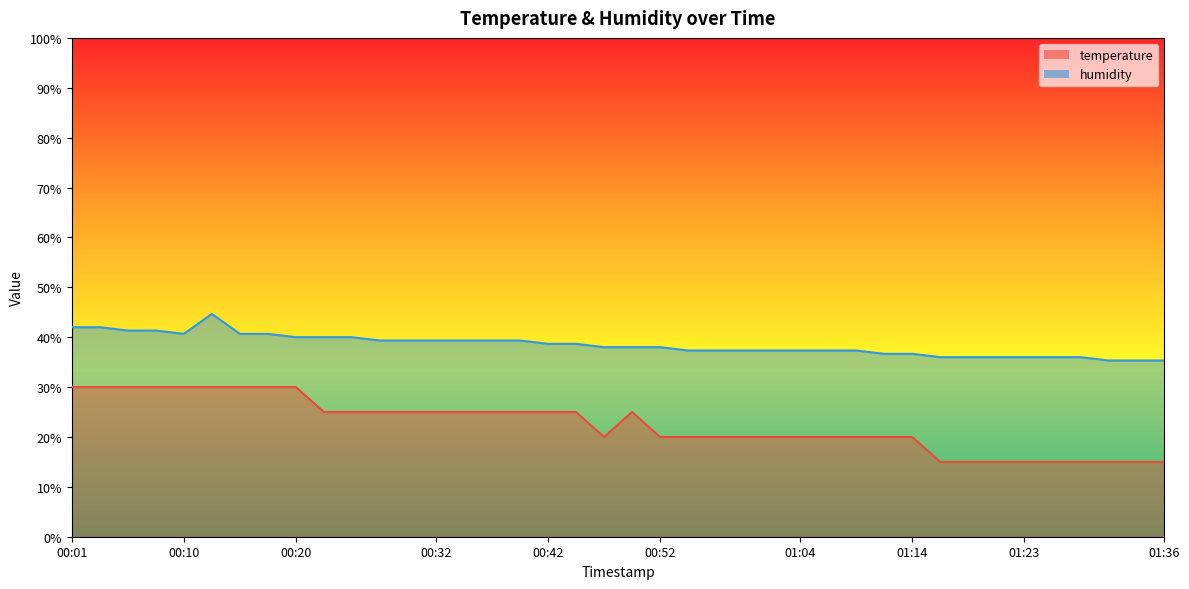

How many lines are shown in the chart?

2